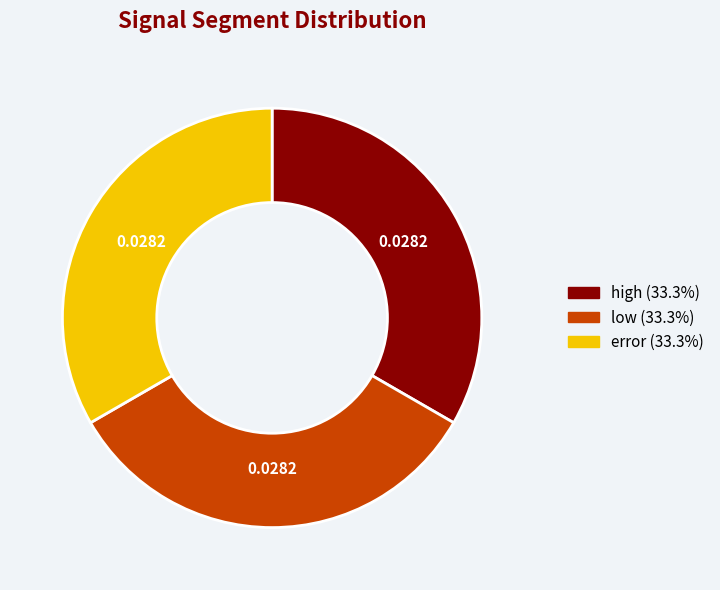

Does any single category account for the majority?

No